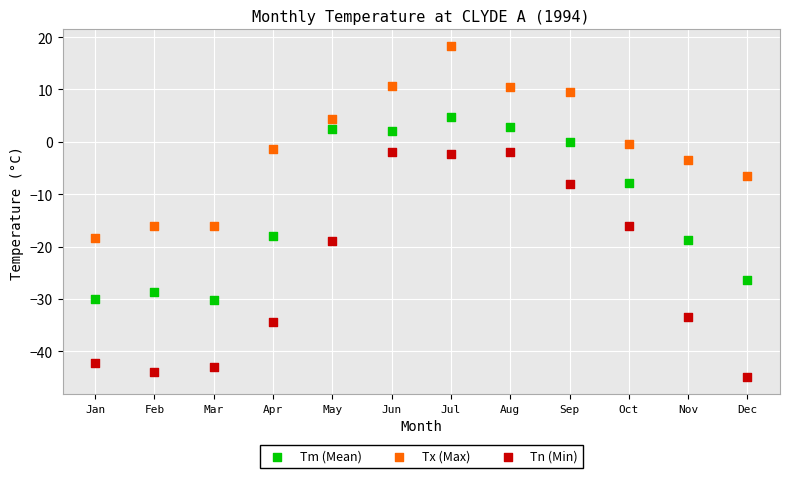

Which series has the largest Y range (max minus min)?

Tn (Min)